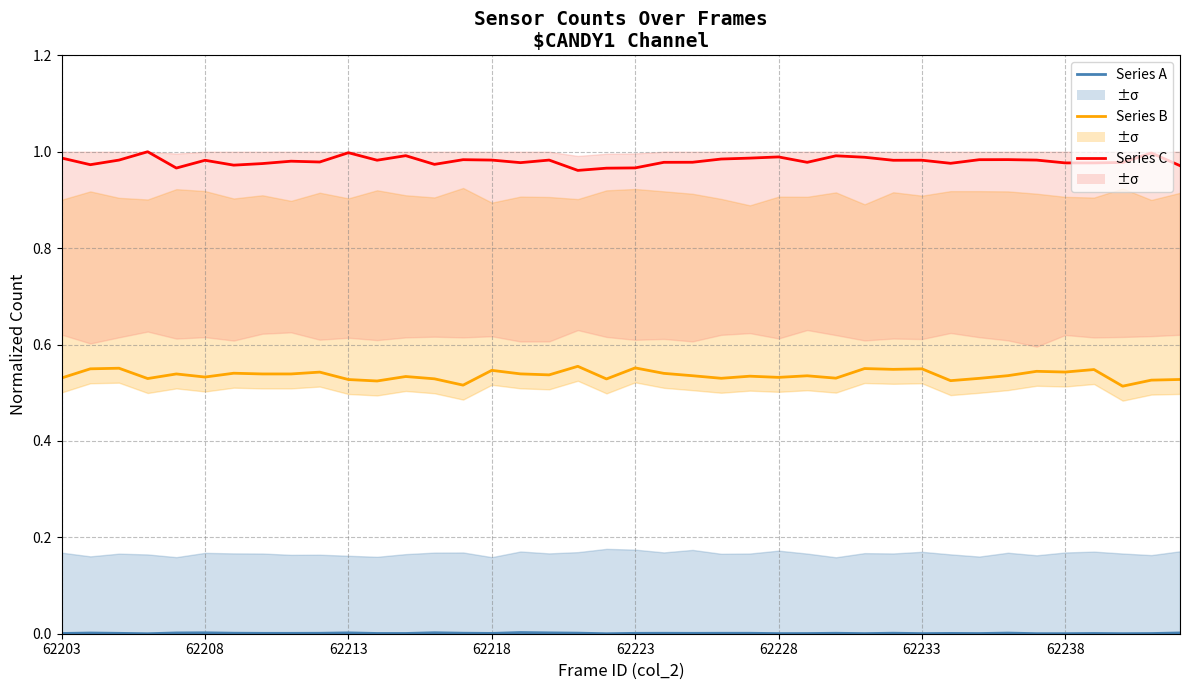

Rank the series by their maximum value, from lowest to highest.

Series A (col_3→col_4), Series B (col_5→col_6), Series C (col_7)